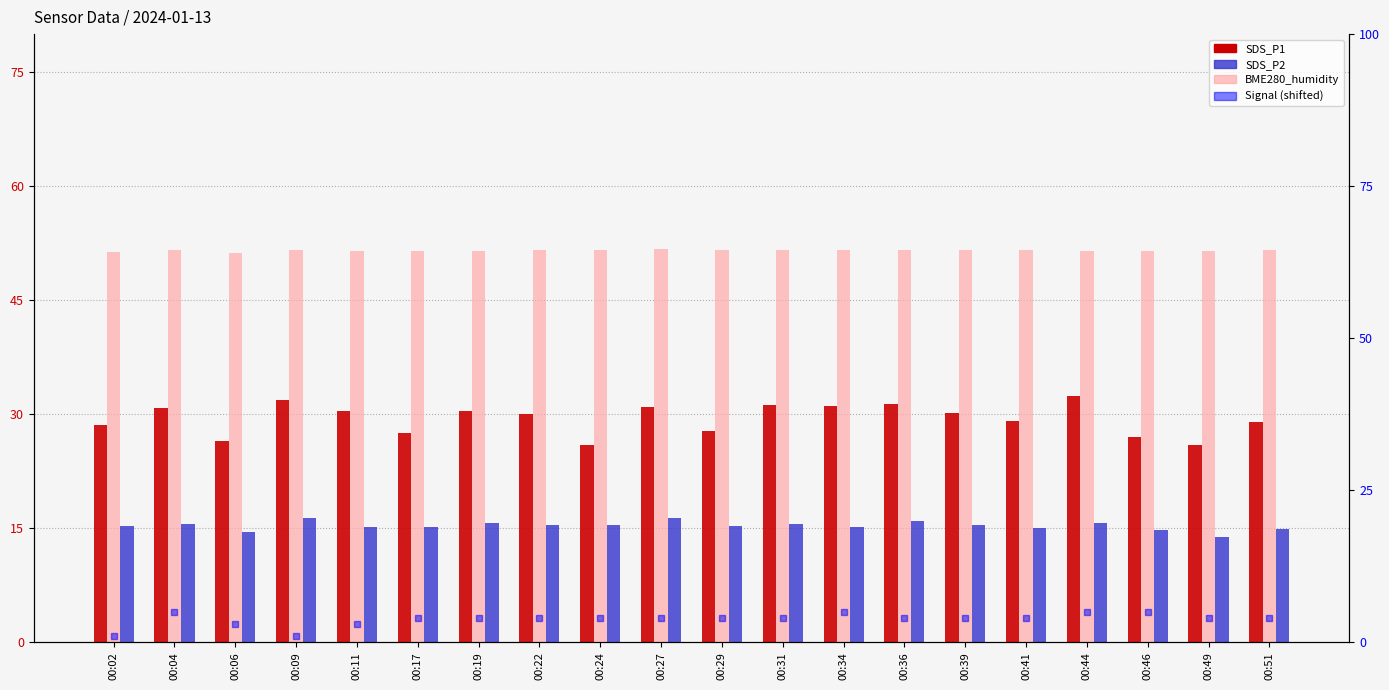

List the labels in order of BME280_humidity value, smallest first.

00:06, 00:02, 00:49, 00:17, 00:11, 00:19, 00:44, 00:46, 00:39, 00:22, 00:29, 00:36, 00:41, 00:09, 00:34, 00:51, 00:31, 00:04, 00:24, 00:27